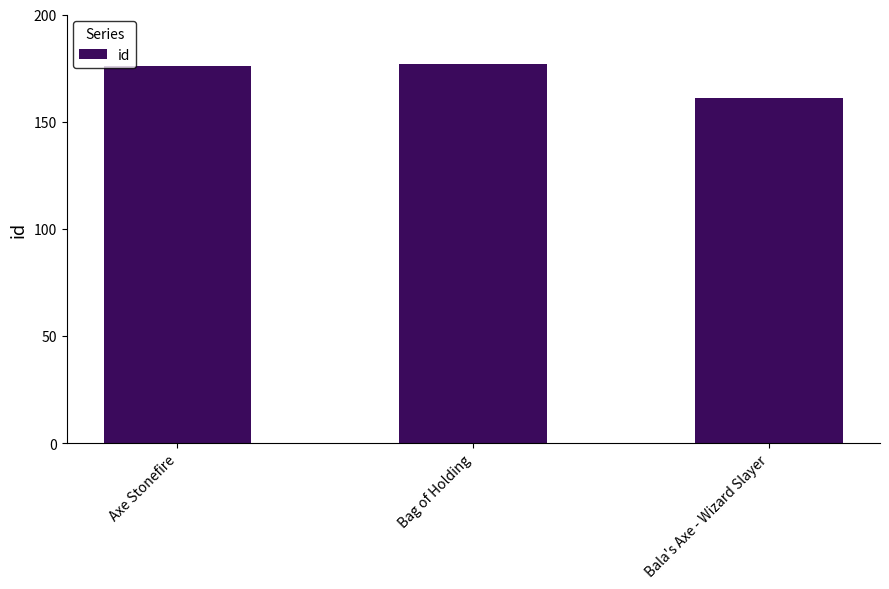

What is the difference between the maximum and minimum values?

16